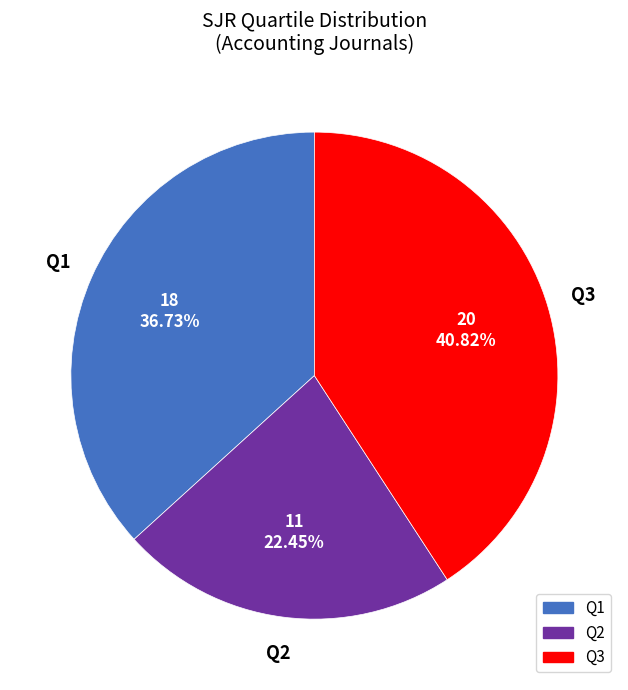

To the nearest percent, what is the combined percentage of Q1 and Q2?

59%